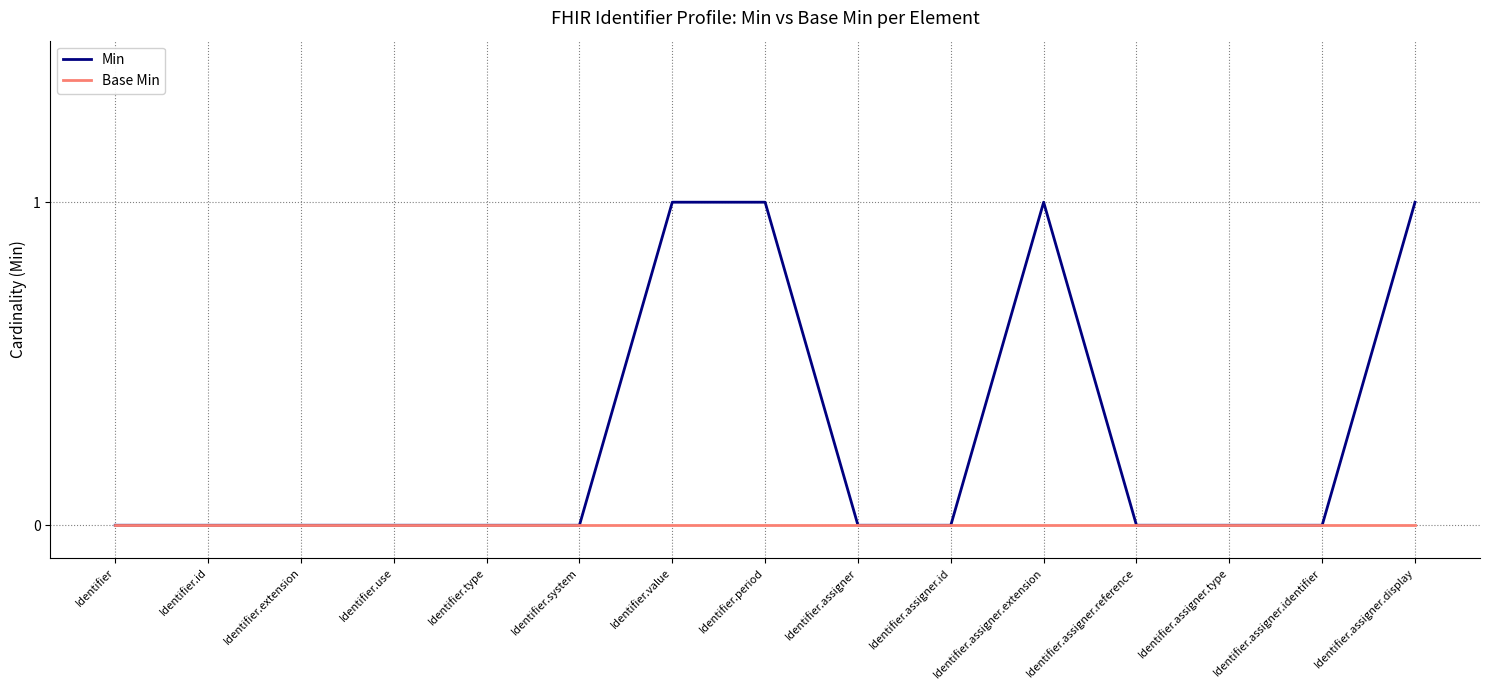

What is the spread (max minus min) of values at Identifier.assigner.extension?

1